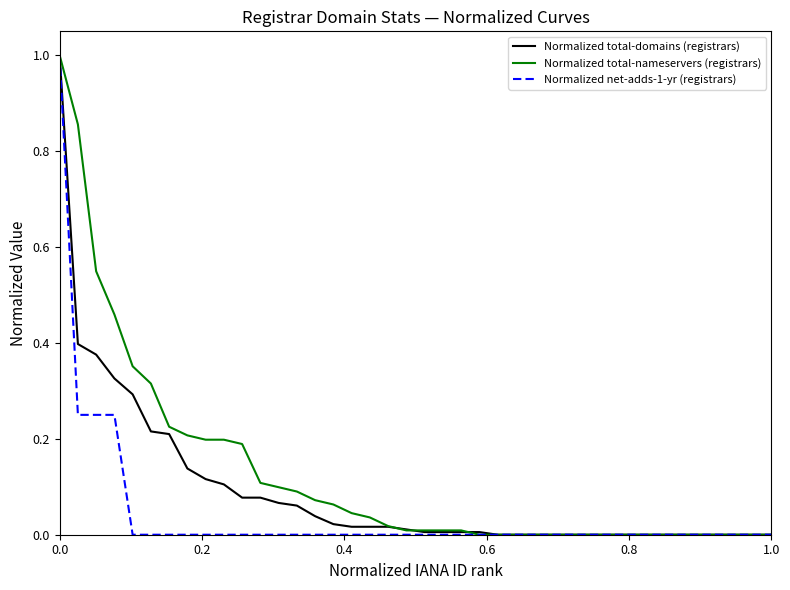

Rank the series by their average value, from lowest to highest.

Normalized net-adds-1-yr (registrars), Normalized total-domains (registrars), Normalized total-nameservers (registrars)